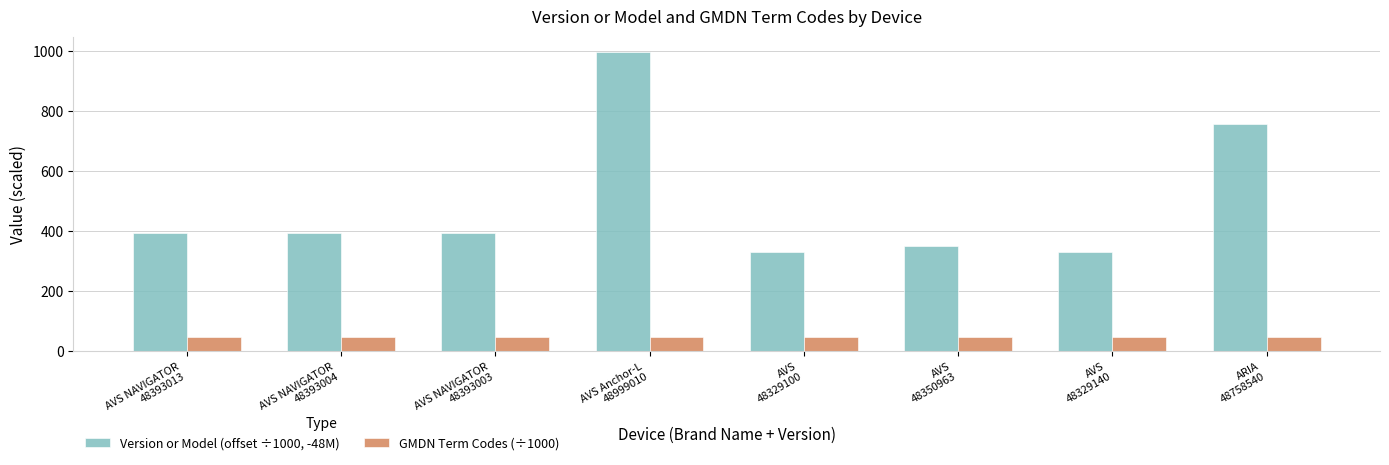

List the series in order of their peak value, lowest first.

GMDN Term Codes (÷1000), Version or Model (offset ÷1000, -48M)